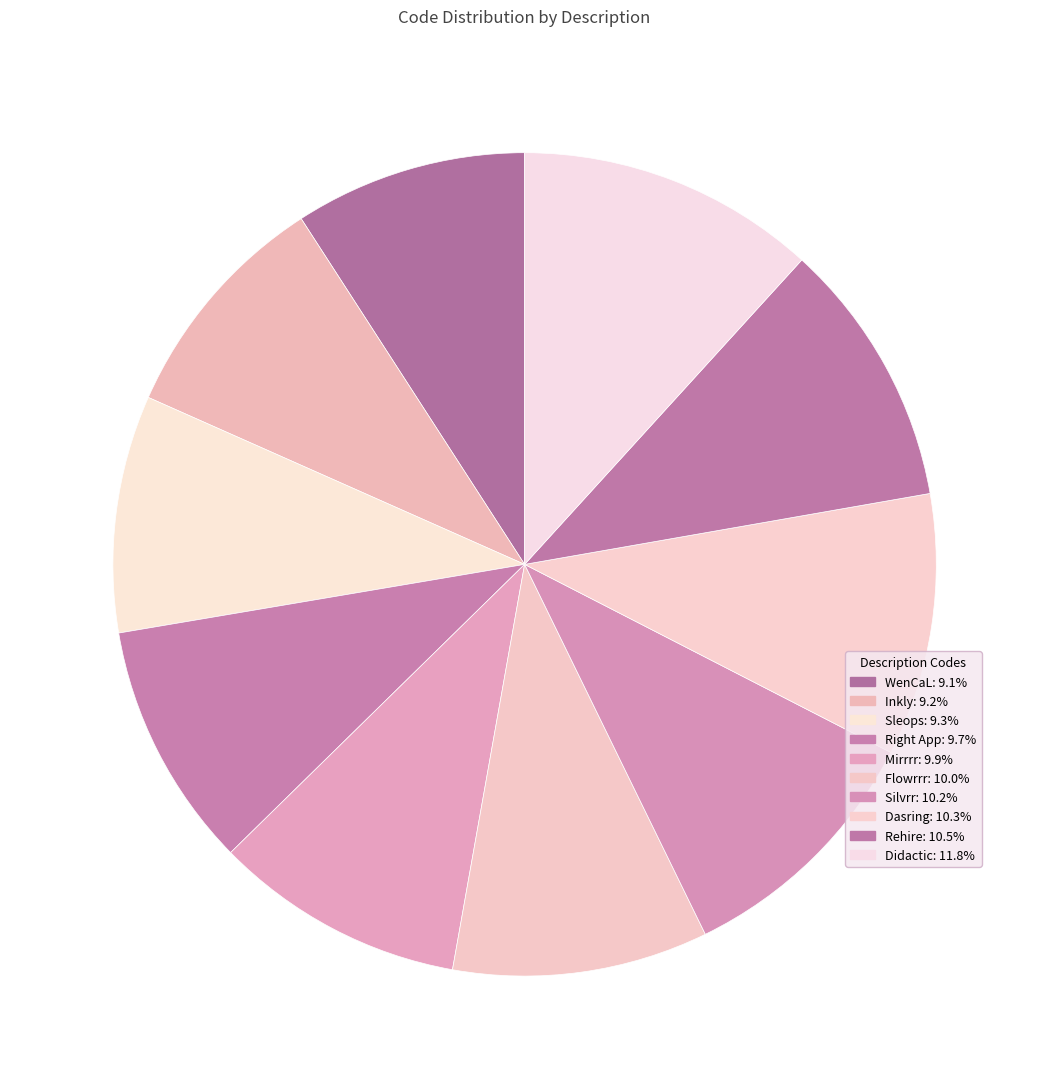

To the nearest percent, what is the average slice percentage?

10%